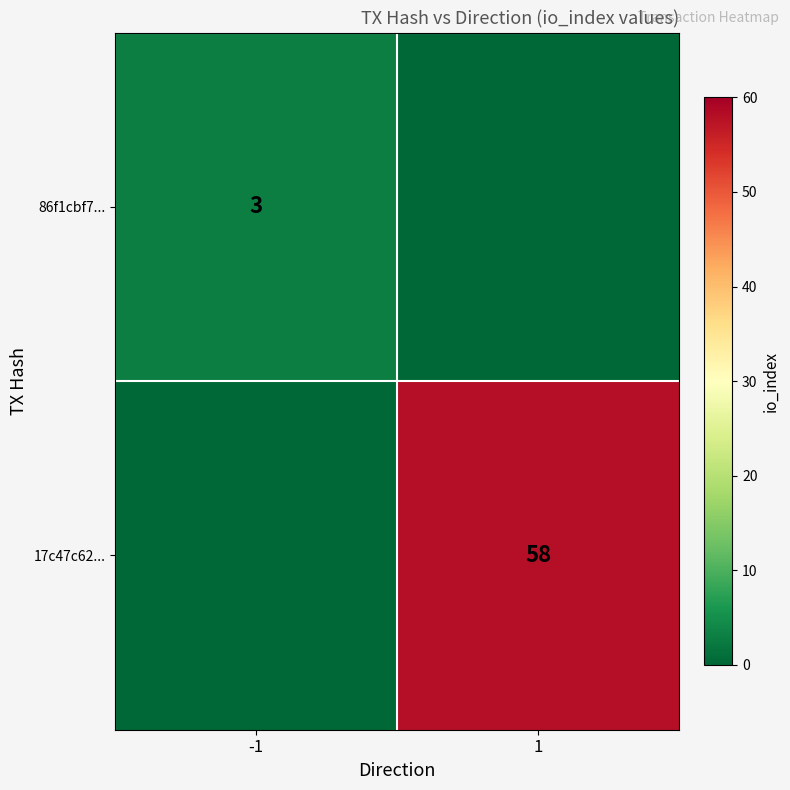

At which category is the sum across all series the highest?

1